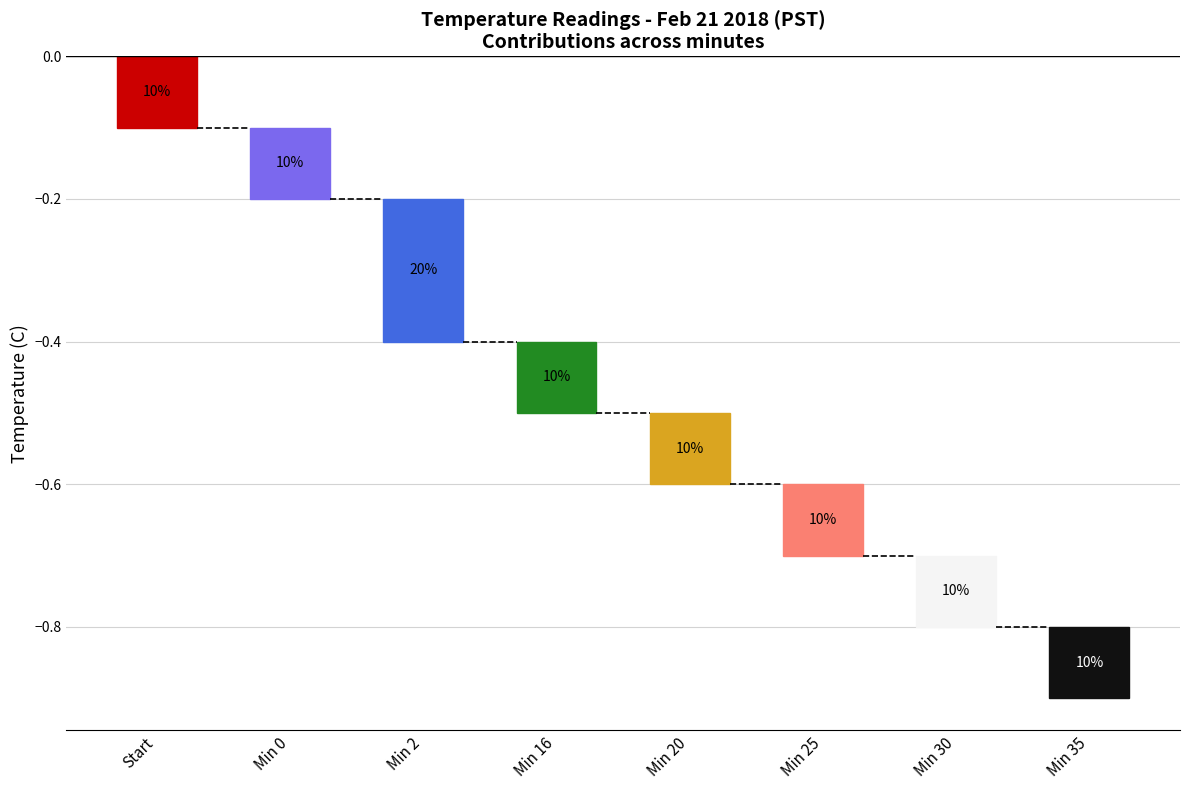

What is the sum of all values?

-0.9